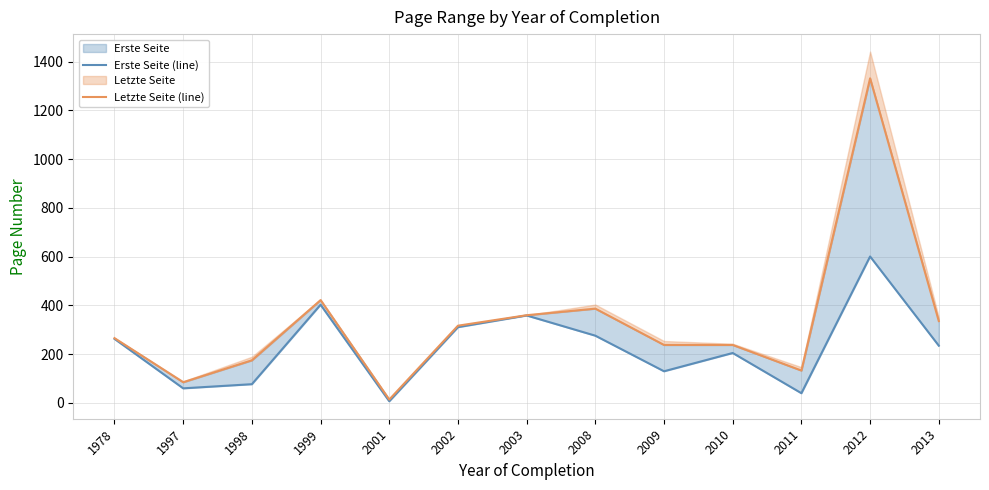

In Letzte Seite (line), how many points are lower than both neighbors (excluding endpoints)?

3